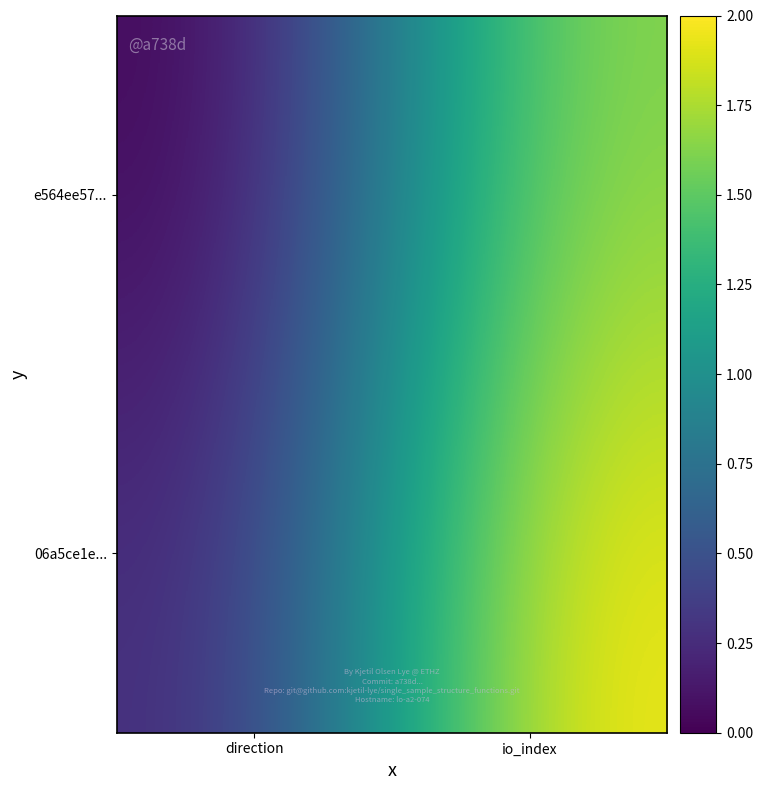

At direction, list the series in order from smallest to largest.

e564ee57..., 06a5ce1e...